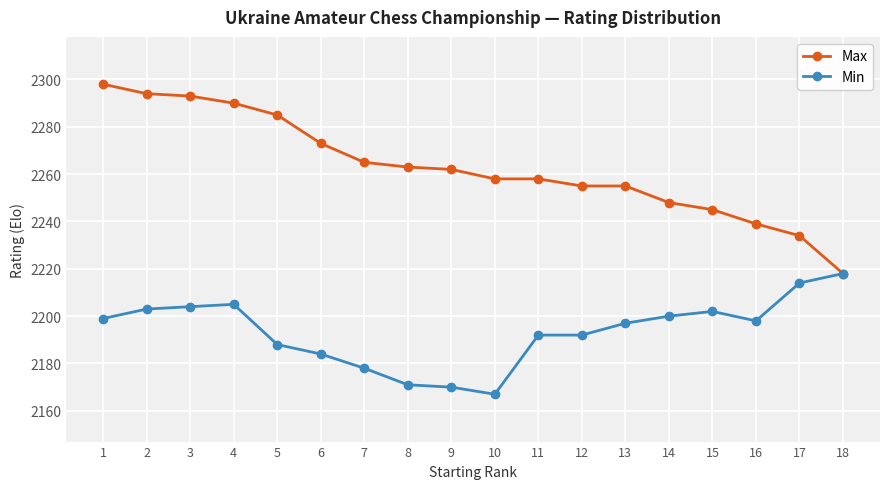

Which series changed the most between 9 and 15?

Min